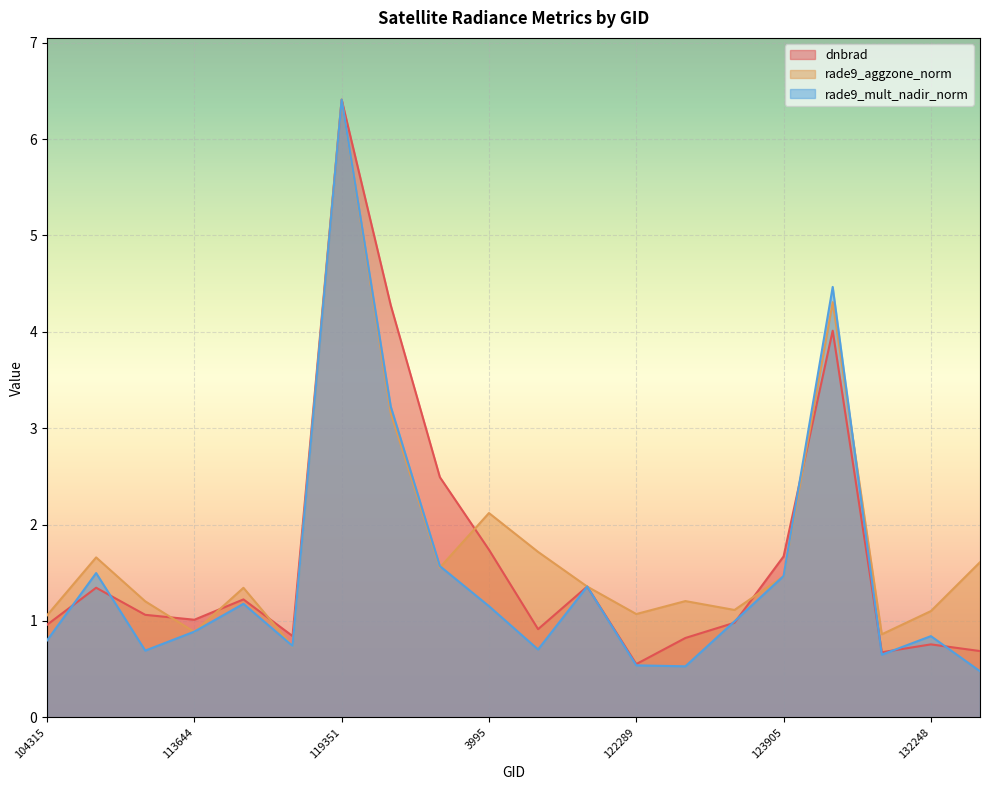

At which label does rade9_aggzone_norm first exceed 1?

104315